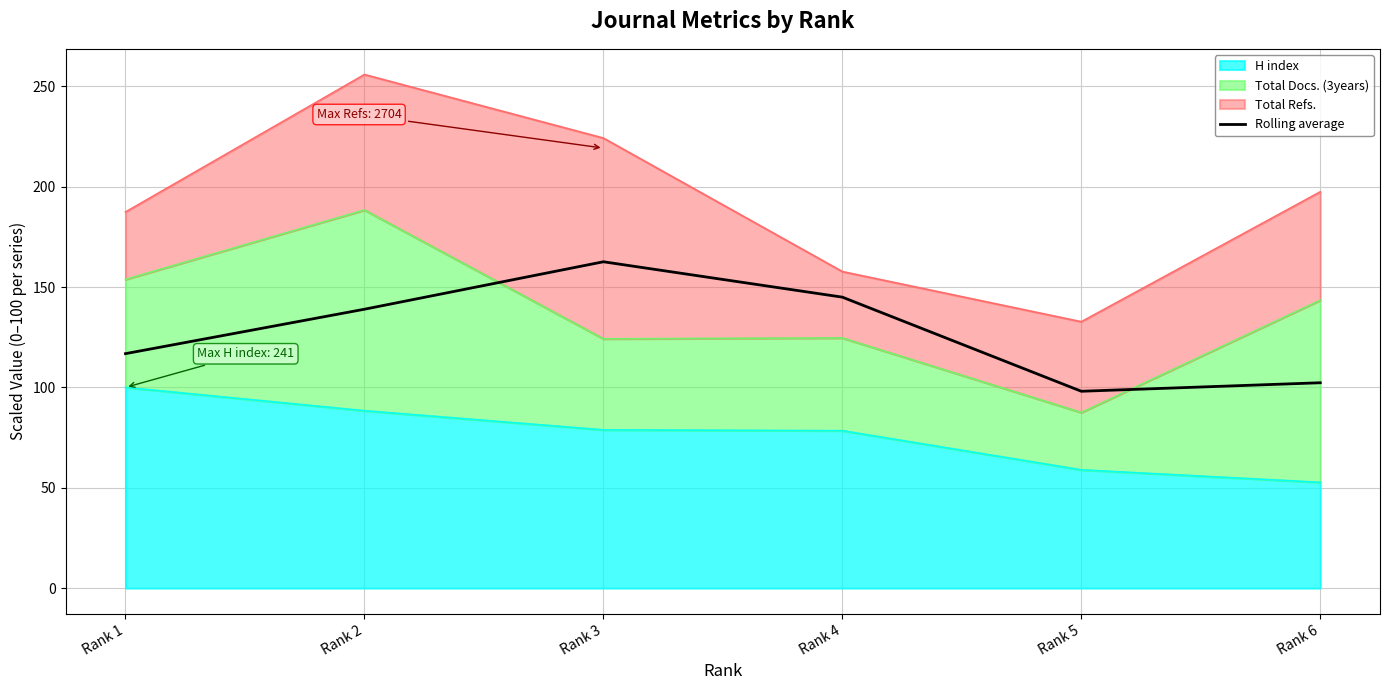

What is the value of the 4th point from the left?

145.0